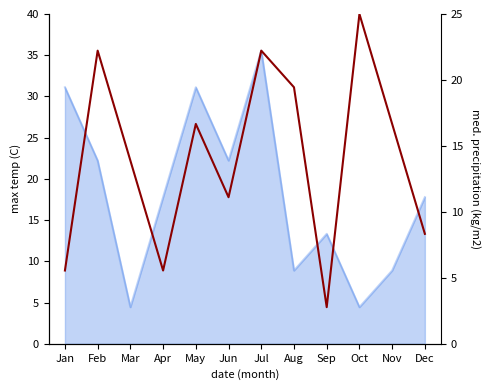

Does the chart have visible grid lines?

No